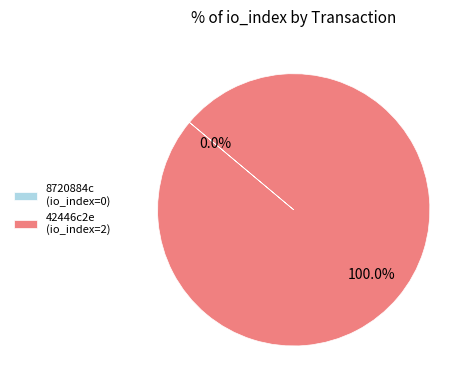

Which slice is the largest?

42446c2e (io_index=2)